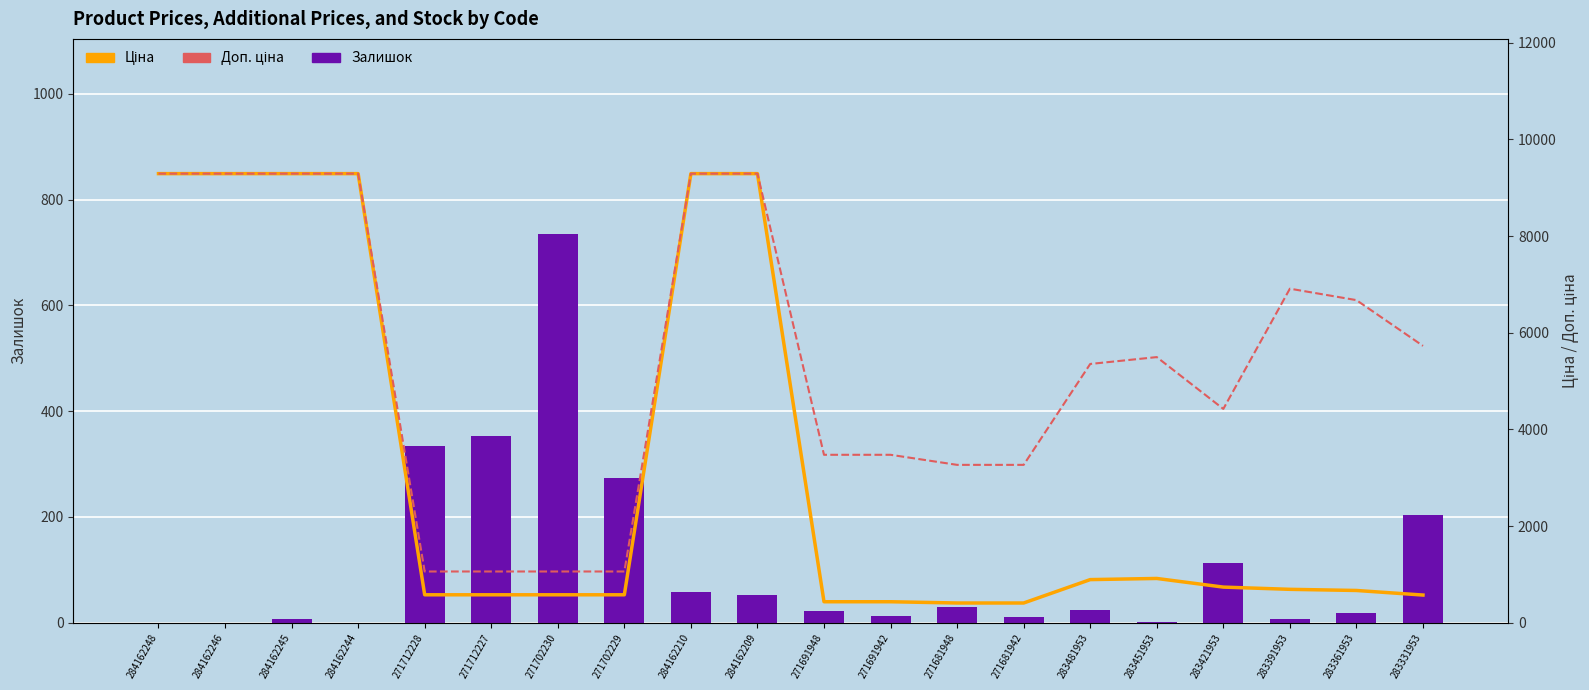

What is the average value of the Ціна series?

3210.8